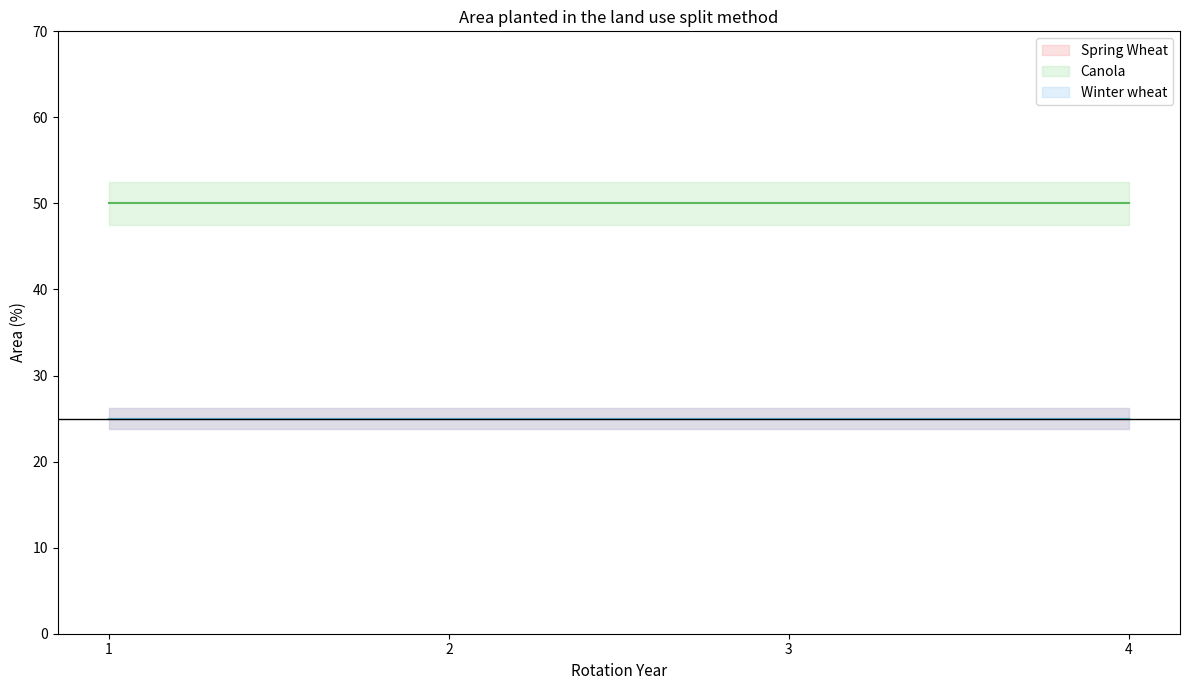

What is the difference between the maximum and minimum values in the Year 1 series?

25